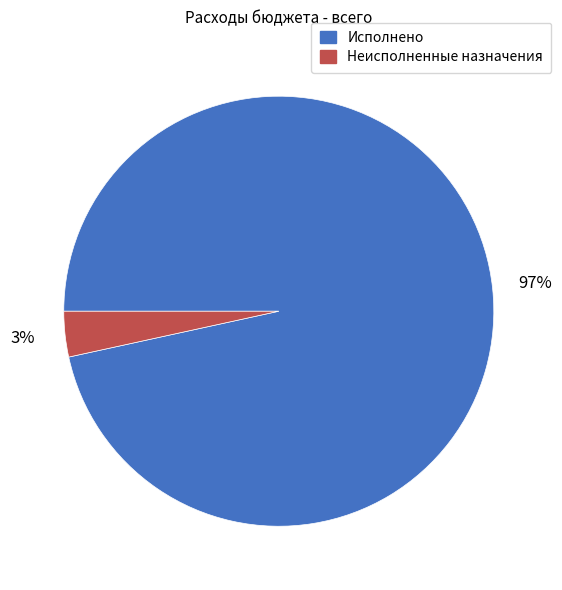

To the nearest percent, what portion does Неисполненные назначения represent?

3%